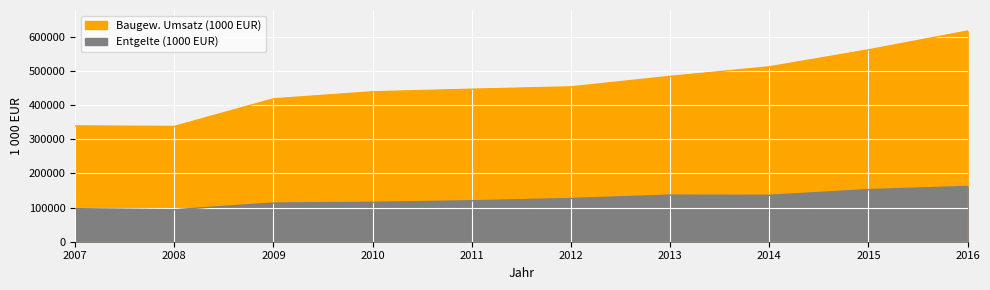

How many interior local valleys does the Baugew. Umsatz (1000 EUR) series have?

1